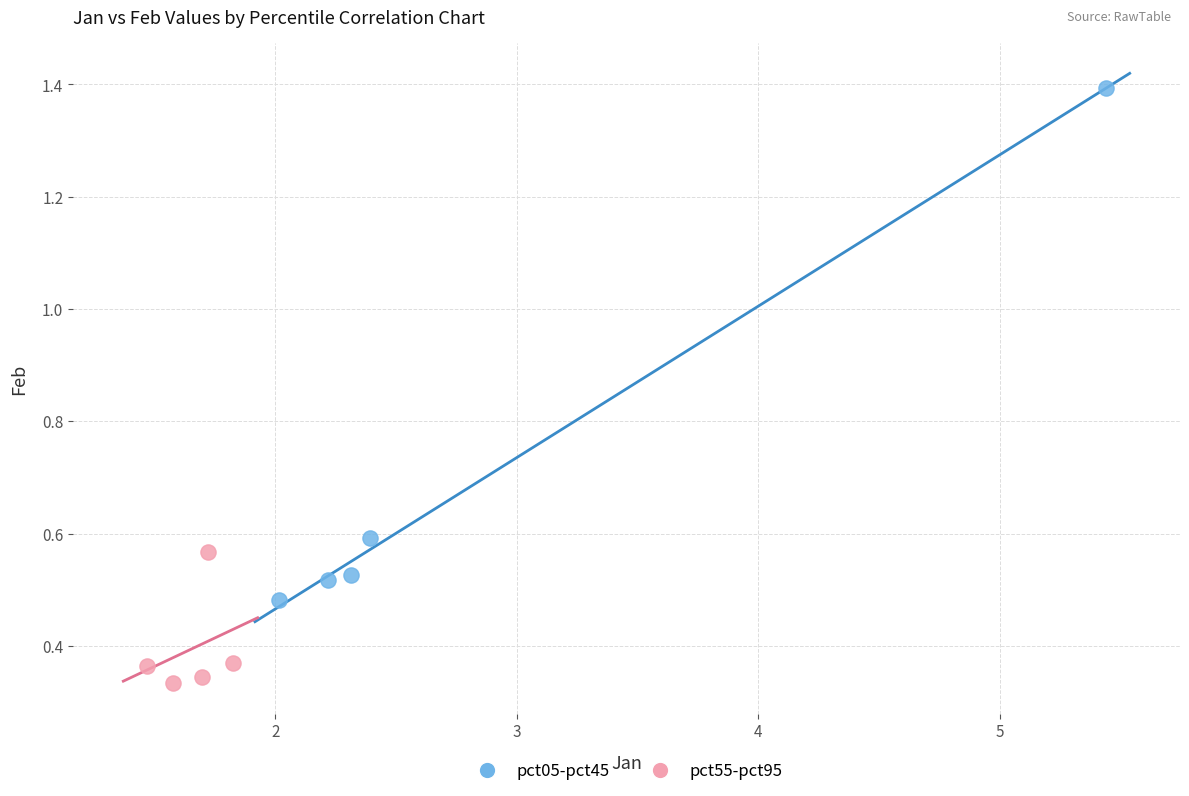

Which series has the largest Y range (max minus min)?

pct05-pct45